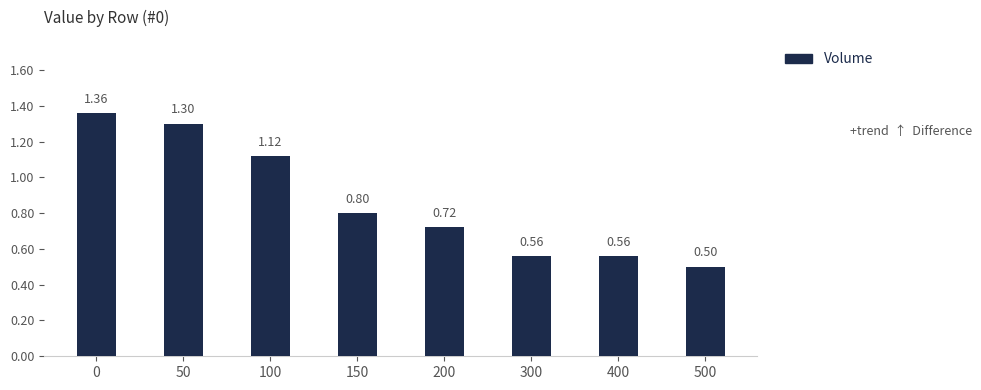

What is the change in value from 0 to 150?

-0.6